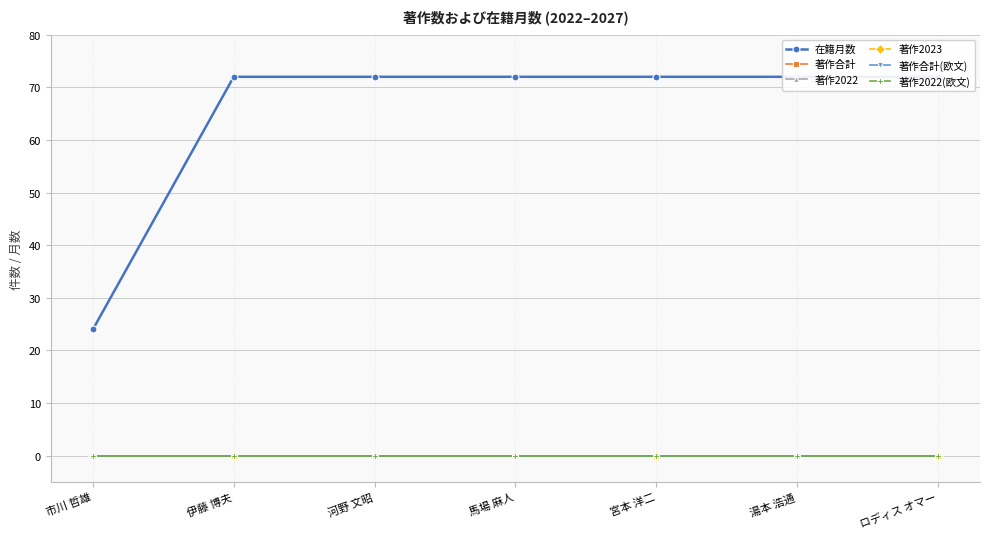

How many distinct data groups are displayed?

6